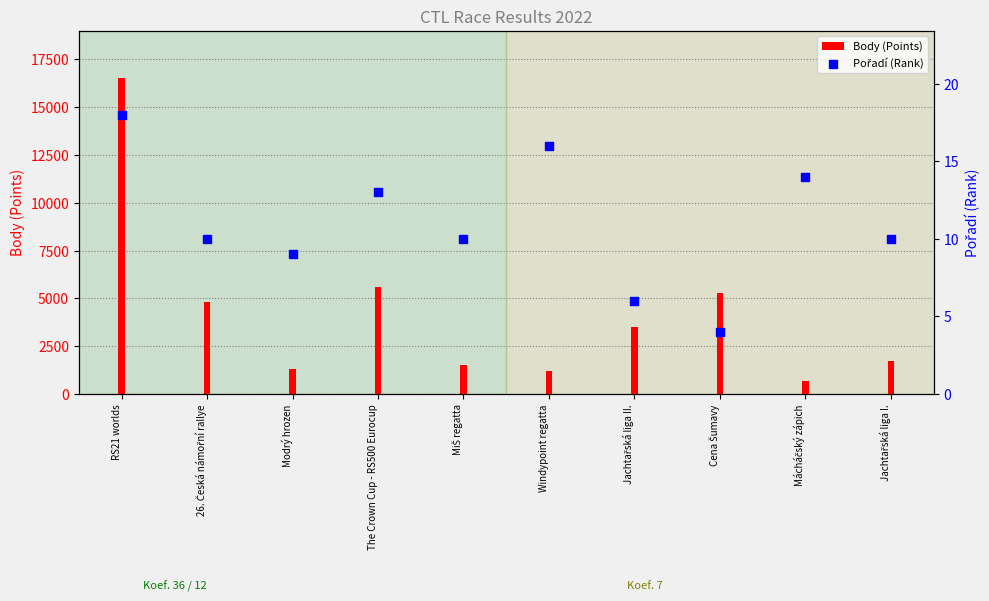

At which category is the sum across all series the highest?

RS21 worlds